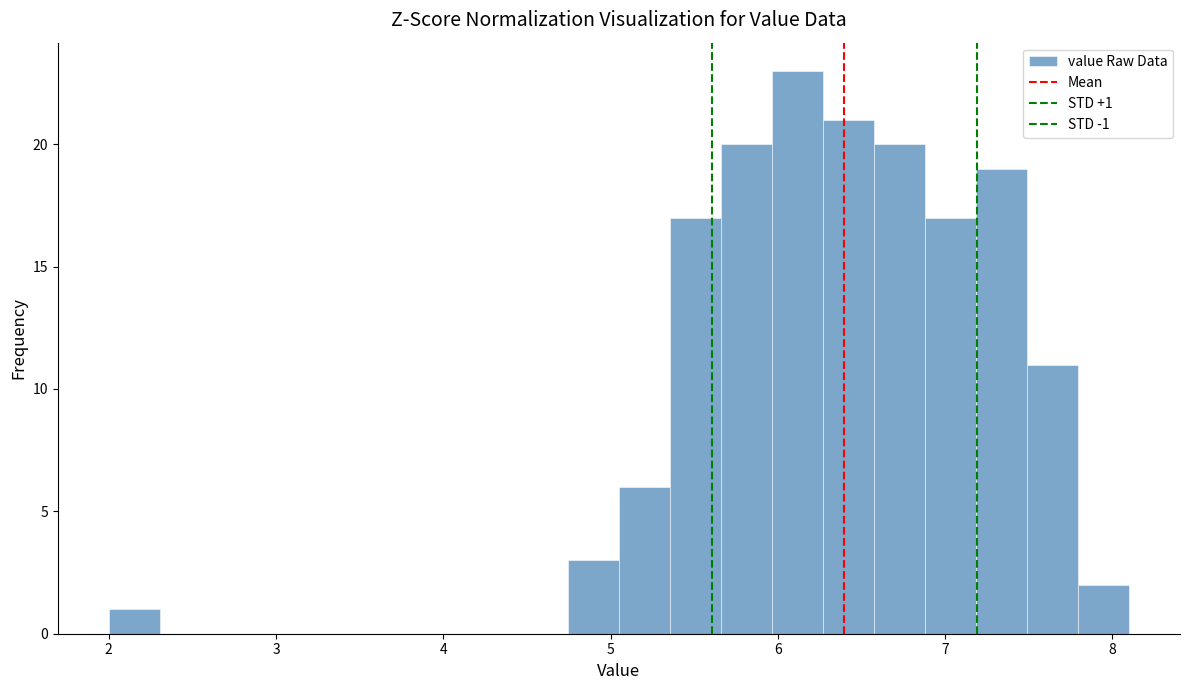

Around what value on the x-axis is the tallest bar? Give the approximate position of its centre, as read against the axis.

6.1